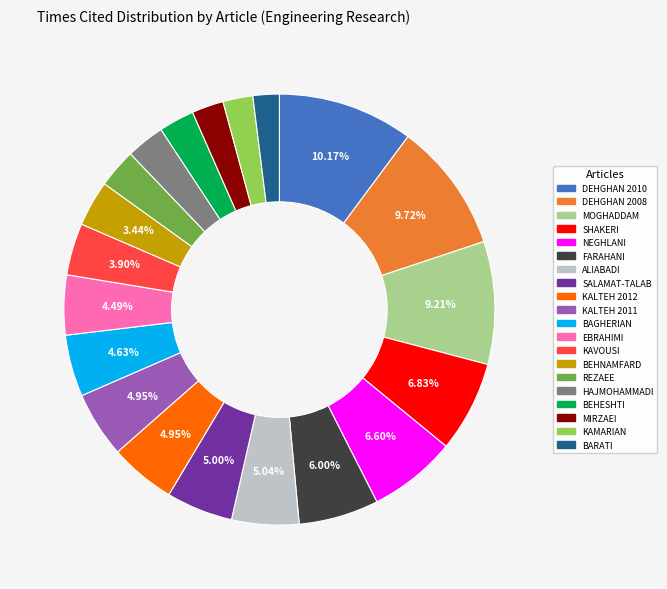

Is there a majority slice in this chart?

No